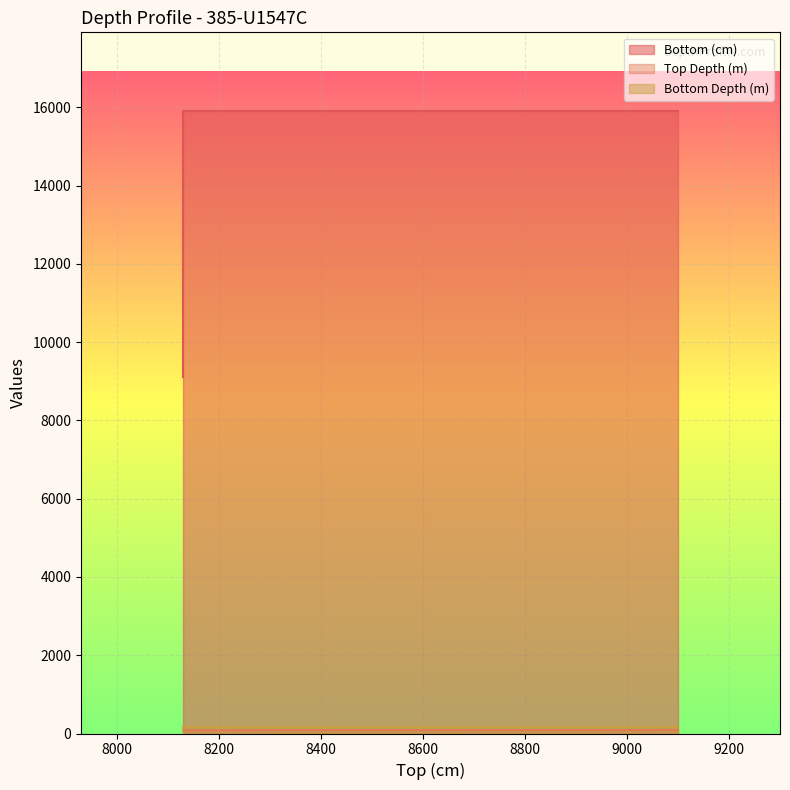

What is the sum of all Bottom Depth (m) values?

40940.0